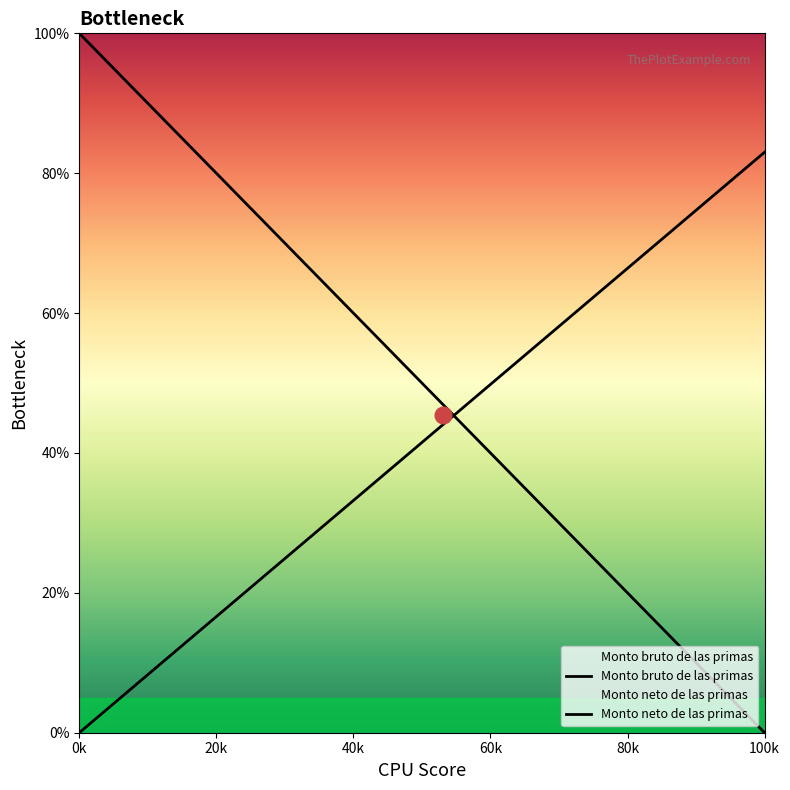

How many lines are shown in the chart?

2